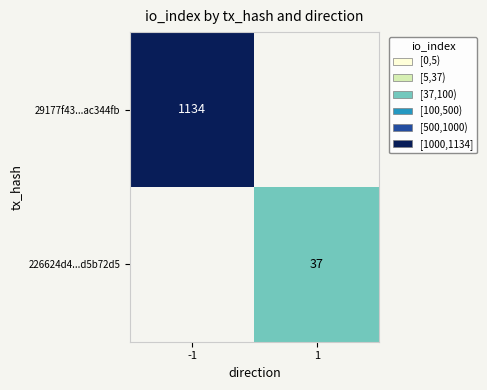

The 29177f43...ac344fb series shows 1134 at -1. True or false?

True